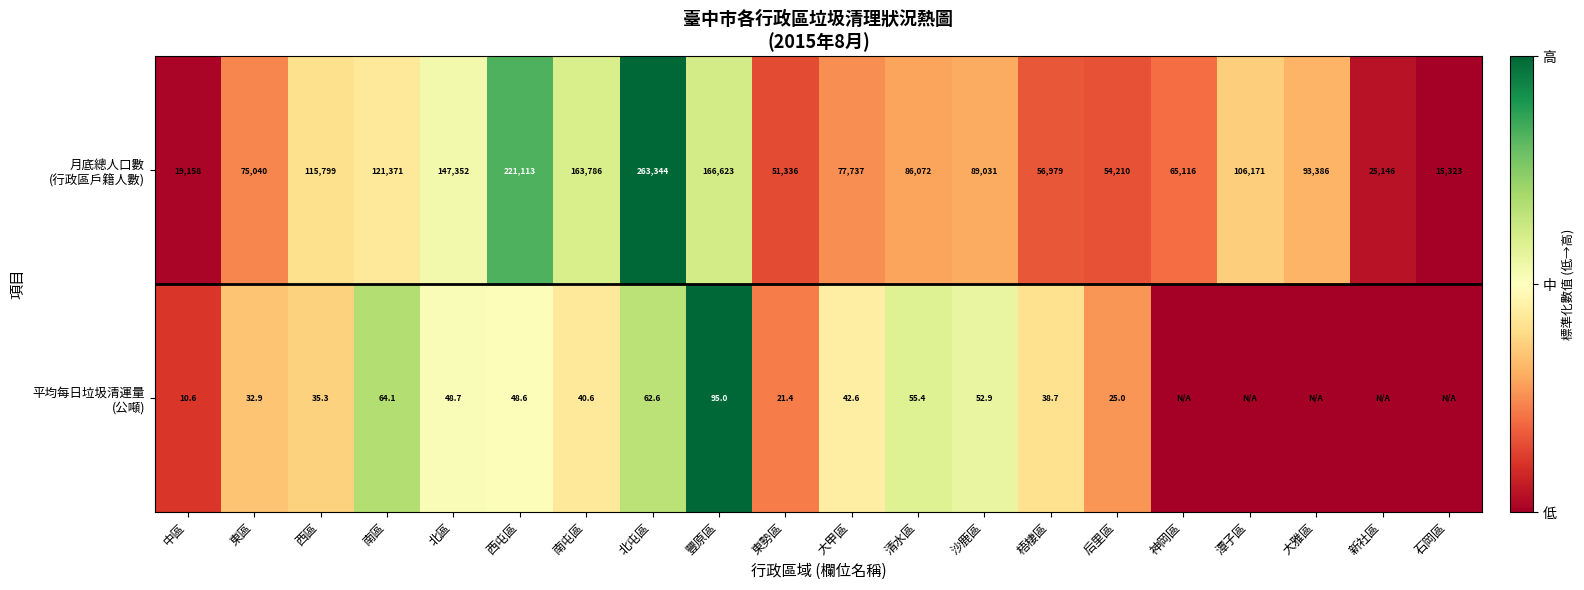

What is the spread (max minus min) of values at 東勢區?

51314.6